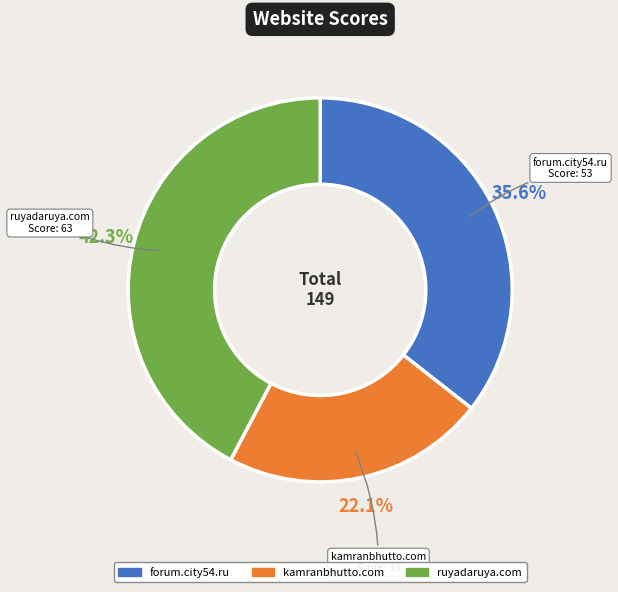

What percentage do forum.city54.ru and ruyadaruya.com together represent?

77.9%